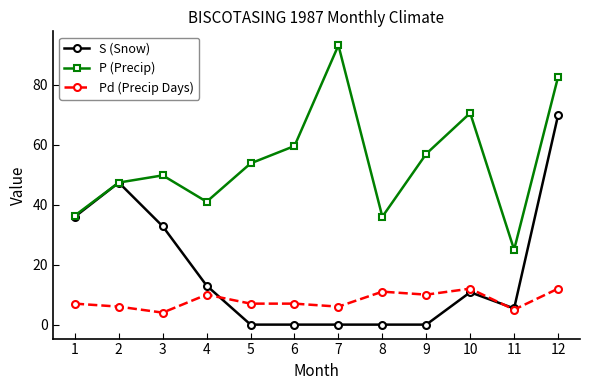

What is the maximum value shown in the chart?

93.2